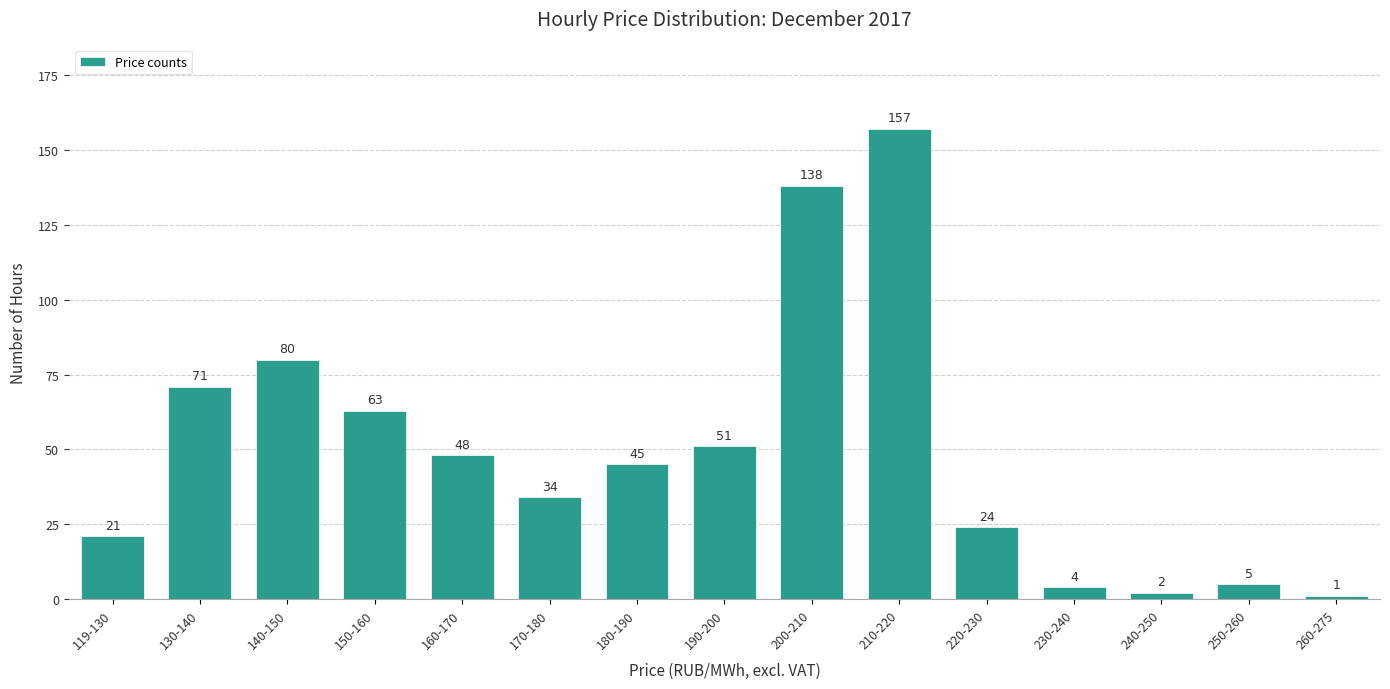

Reading left to right, transcribe all the data shown in this chart.

21	71	80	63	48	34	45	51	138	157	24	4	2	5	1